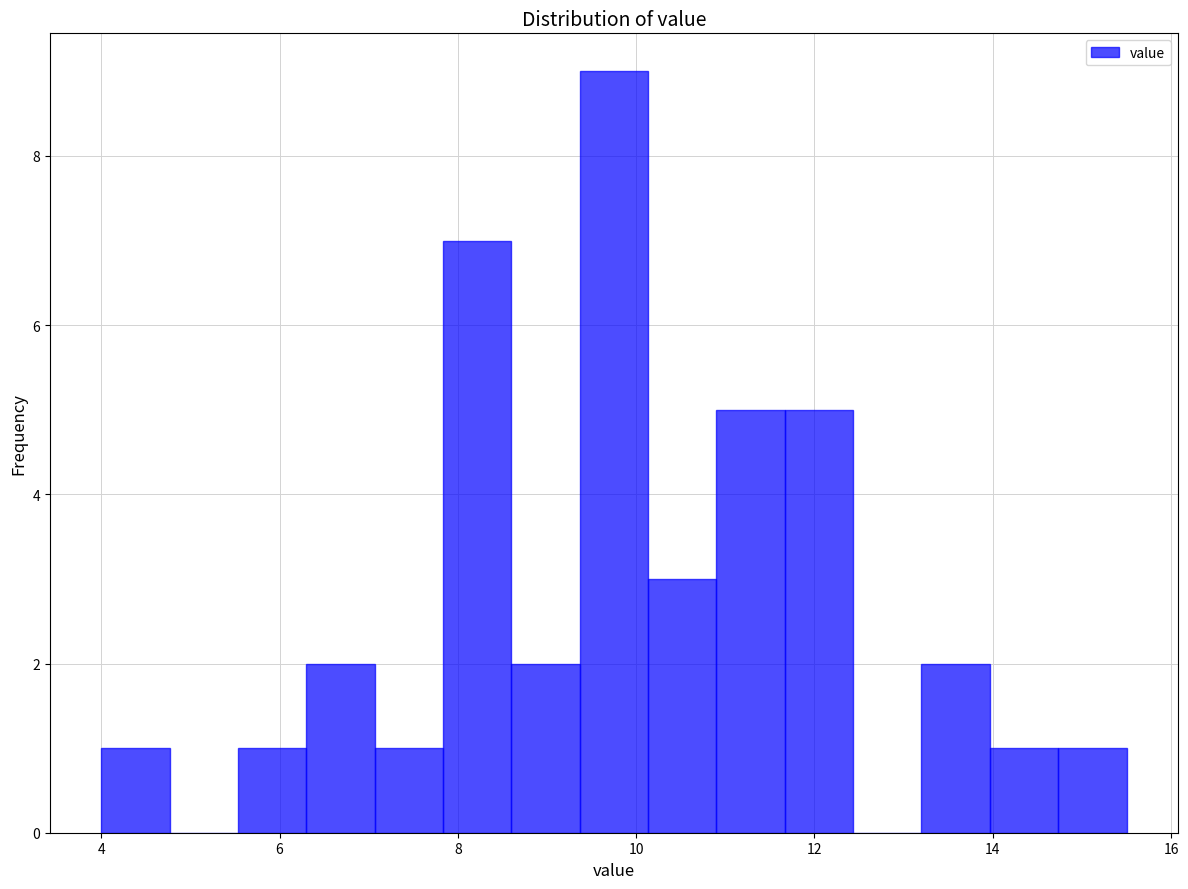

Around what value on the x-axis is the tallest bar? Give the approximate position of its centre, as read against the axis.

9.8